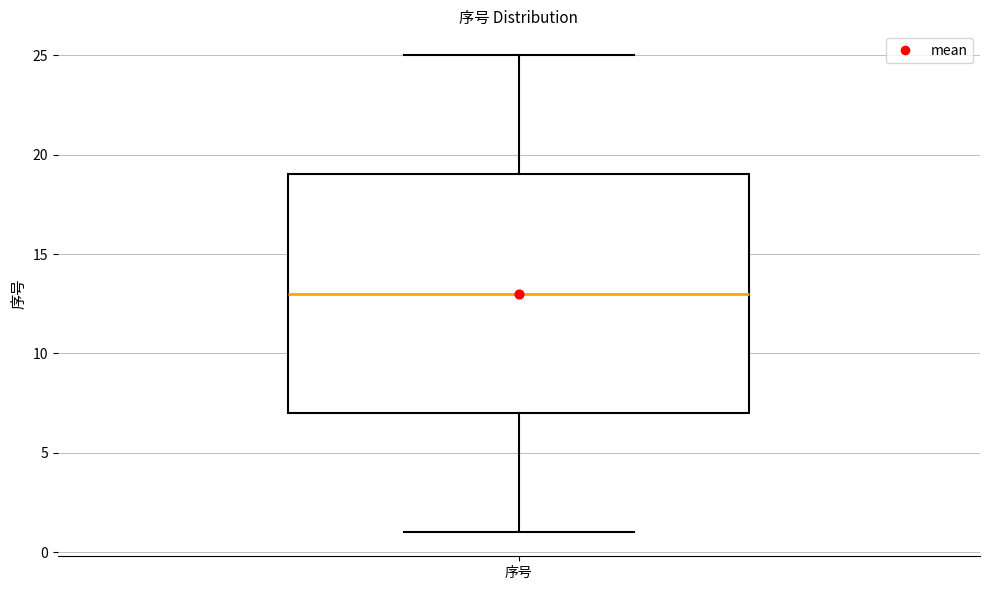

Read this box plot against the y-axis: the position of the median line, the range covered by the box, and the ends of both whiskers. The values are not printed on the chart, so give them approximately, as read against the axis.

median 13, box 7 to 19, whiskers 1 to 25